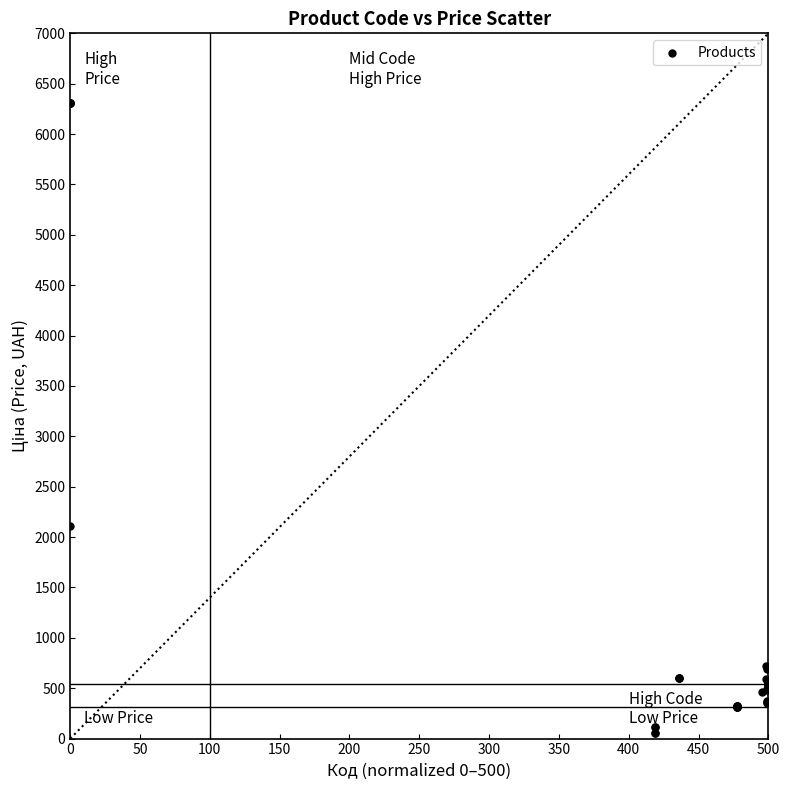

What Y value in the scatter plot is closest to 3182?

2108.4